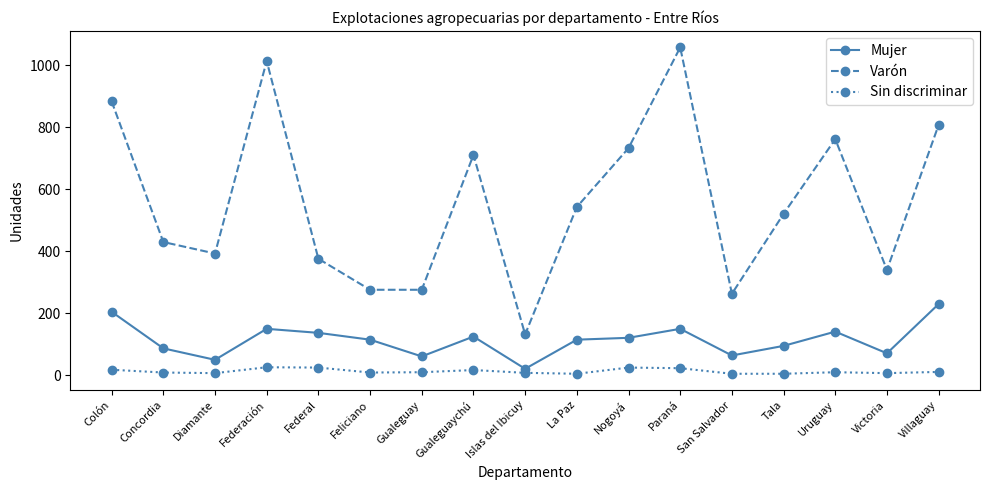

What is the maximum value for Sin discriminar?

25